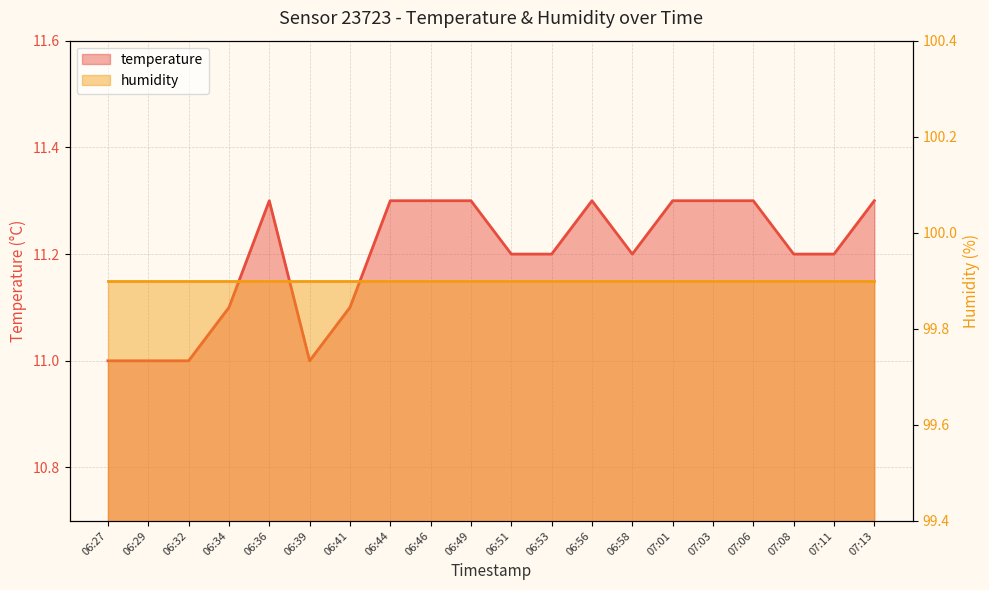

Is it true that the value at 06:27 is 11.0?

True